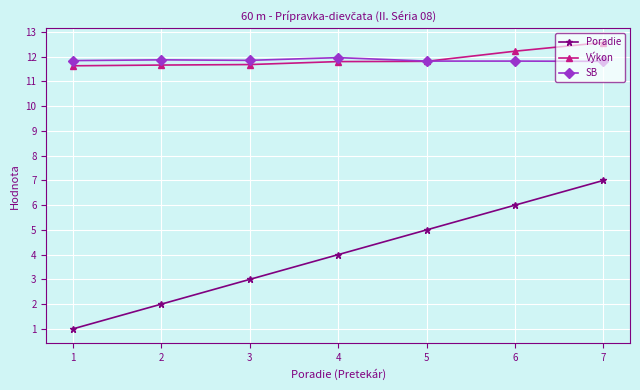

True or false: Poradie has more than 2 points higher than both neighbors.

False